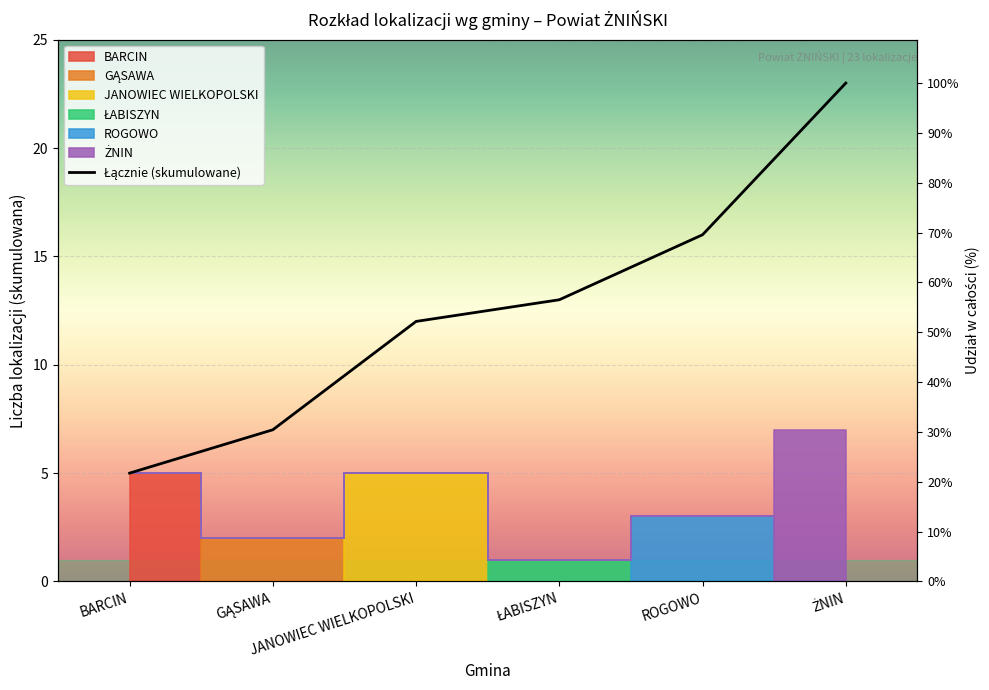

What position from the left is JANOWIEC WIELKOPOLSKI?

3